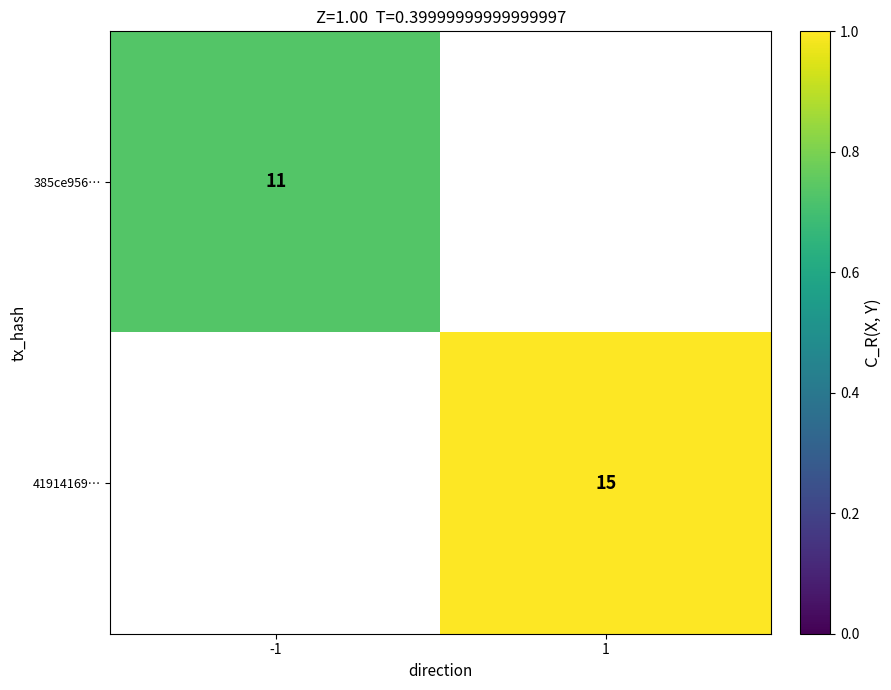

The 41914169… series shows 9 at 1. True or false?

False